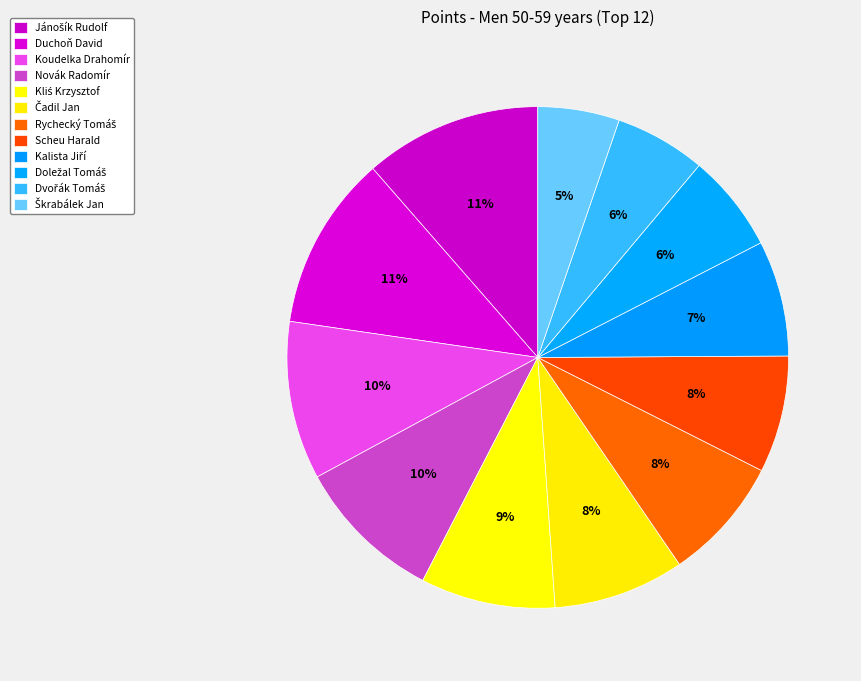

Which slice is the smallest?

Škrabálek Jan